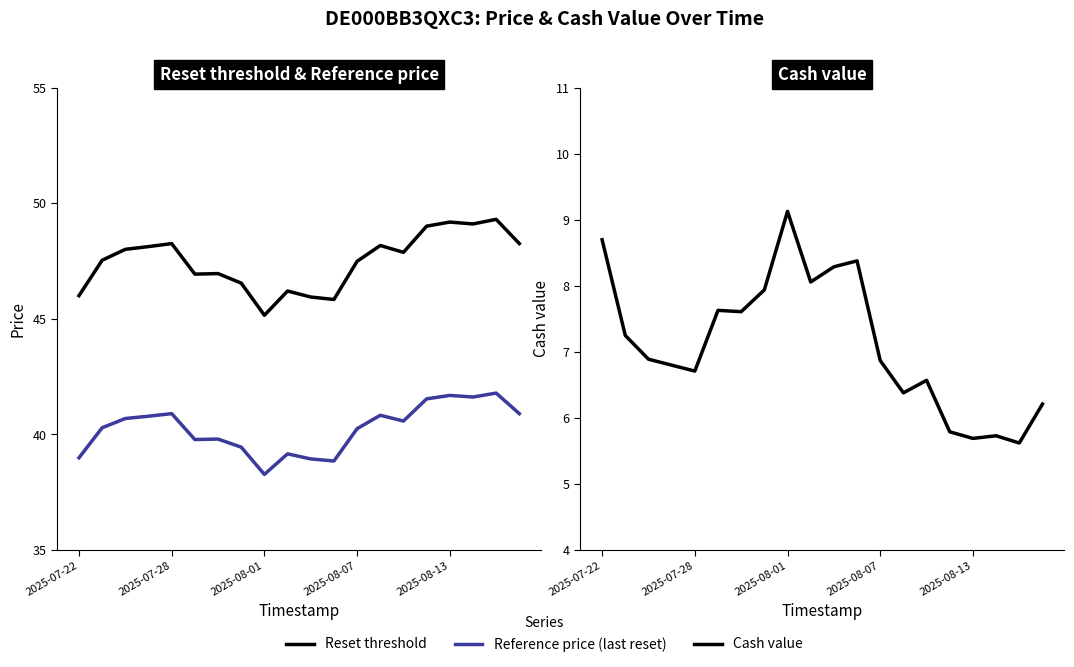

What are all the series names shown in the legend?

Reset threshold, Reference price (last reset), Cash value